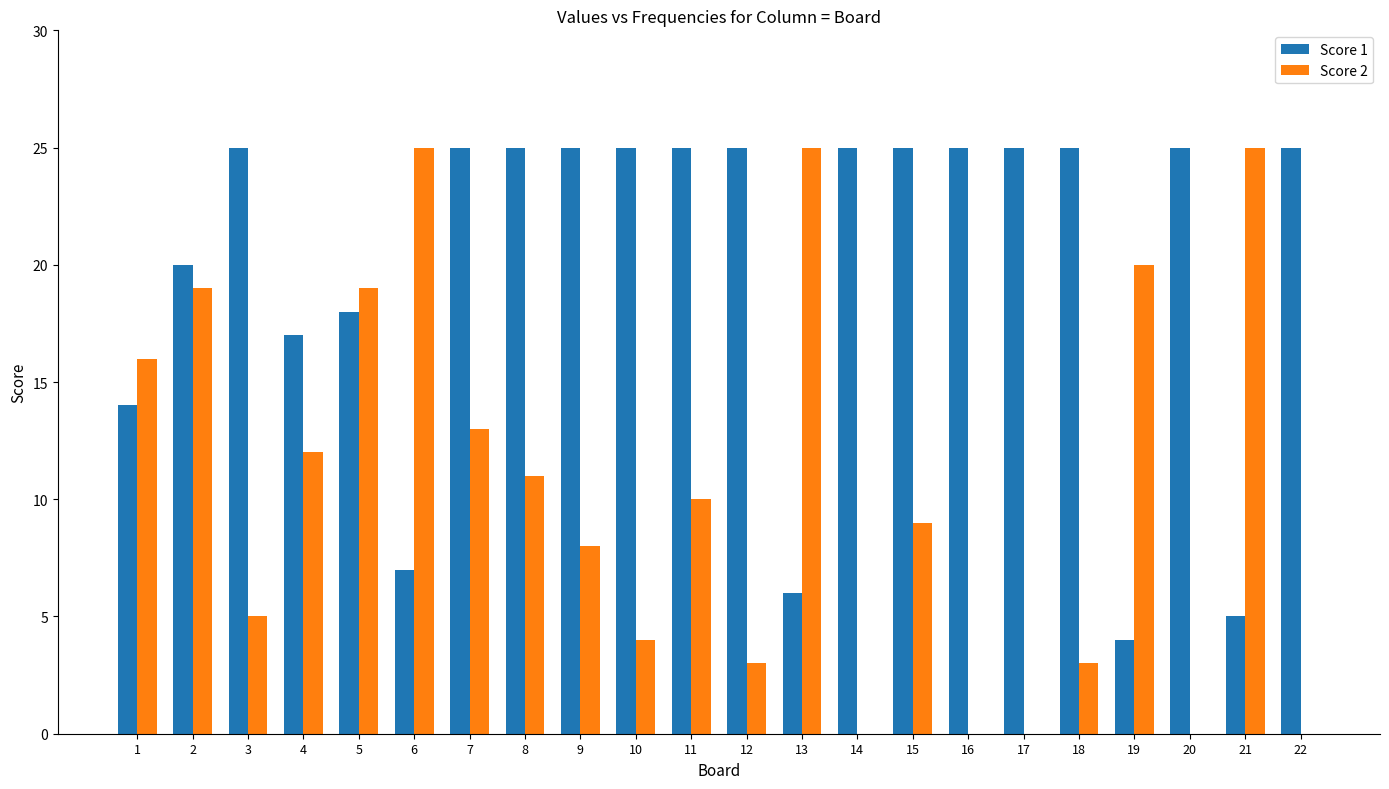

What is the sum of the Score 1 values at 4 and 16?

42